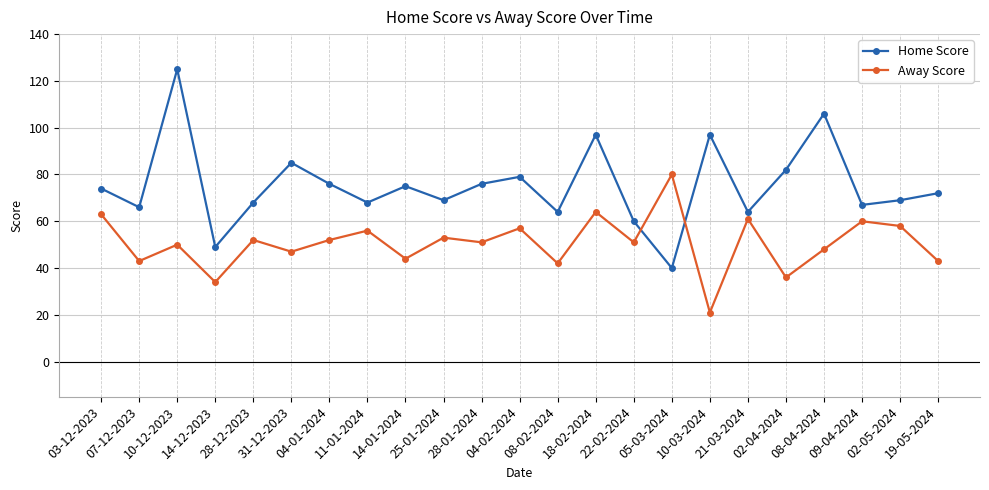

Reading left to right, list all the values displayed in this chart.

Home Score: 03-12-2023=74	07-12-2023=66	10-12-2023=125	14-12-2023=49	28-12-2023=68	31-12-2023=85	04-01-2024=76	11-01-2024=68	14-01-2024=75	25-01-2024=69	28-01-2024=76	04-02-2024=79	08-02-2024=64	18-02-2024=97	22-02-2024=60	05-03-2024=40	10-03-2024=97	21-03-2024=64	02-04-2024=82	08-04-2024=106	09-04-2024=67	02-05-2024=69	19-05-2024=72
Away Score: 03-12-2023=63	07-12-2023=43	10-12-2023=50	14-12-2023=34	28-12-2023=52	31-12-2023=47	04-01-2024=52	11-01-2024=56	14-01-2024=44	25-01-2024=53	28-01-2024=51	04-02-2024=57	08-02-2024=42	18-02-2024=64	22-02-2024=51	05-03-2024=80	10-03-2024=21	21-03-2024=61	02-04-2024=36	08-04-2024=48	09-04-2024=60	02-05-2024=58	19-05-2024=43